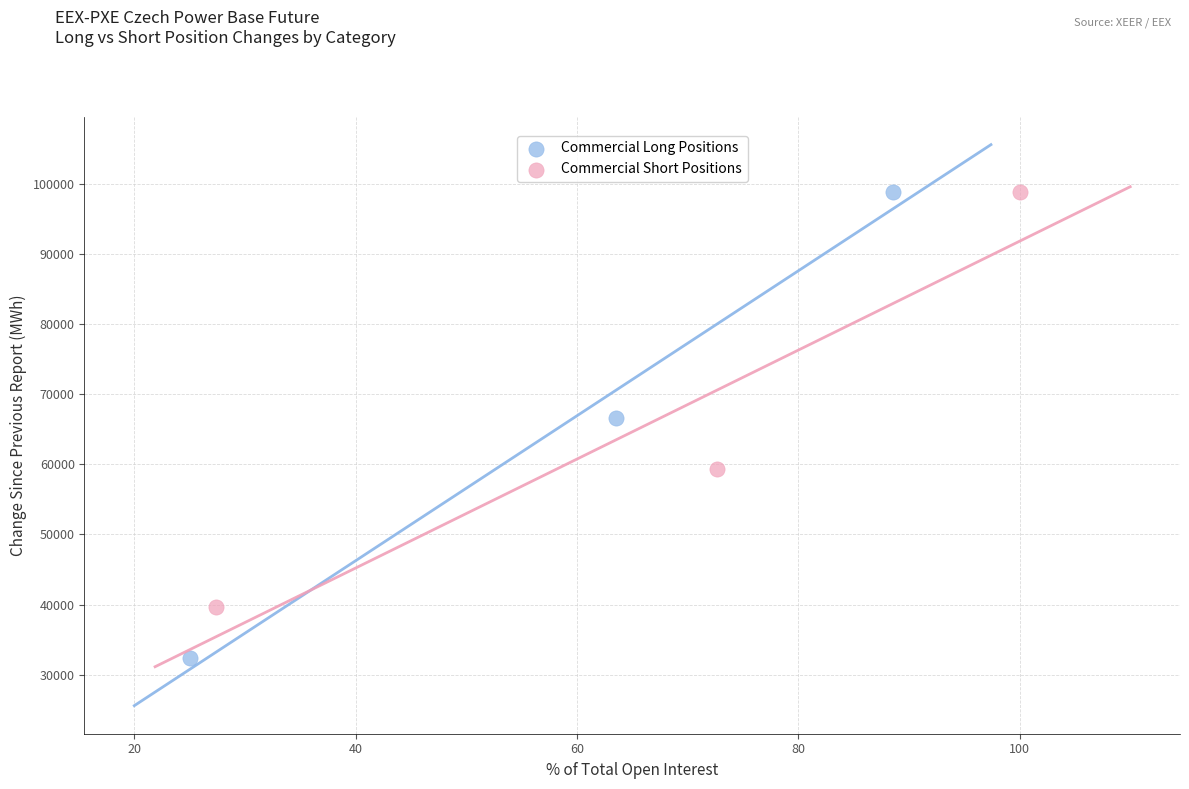

Which series has the widest spread of Y values?

Commercial Long Positions